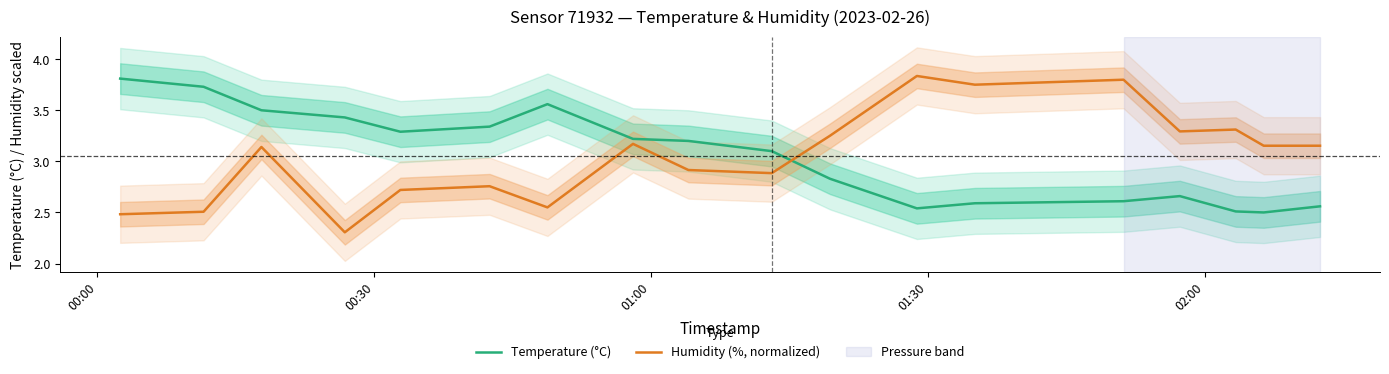

List the series in order of their peak value, lowest first.

Temperature (°C), Humidity (%, normalized)